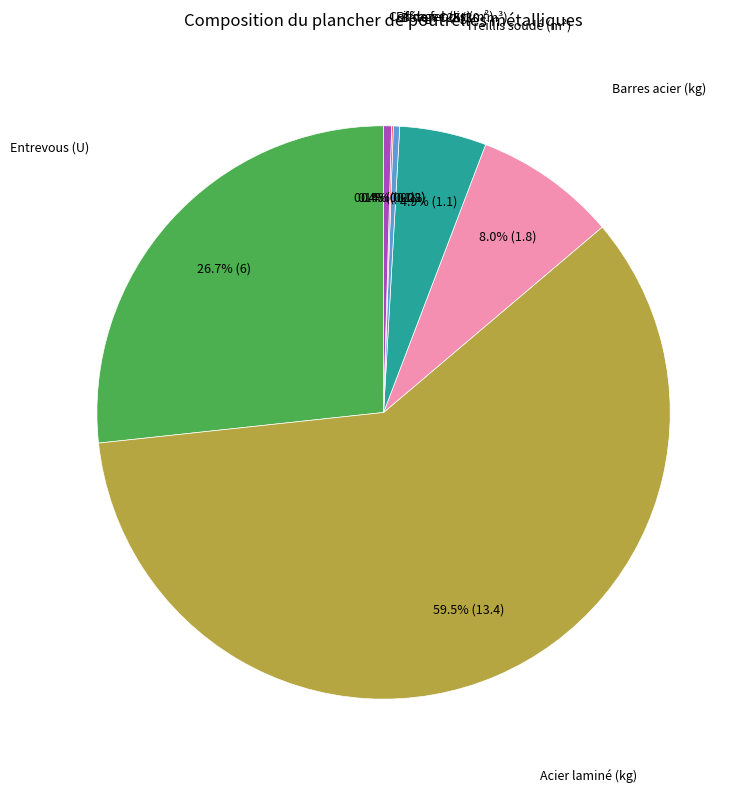

Does any single category account for the majority?

Yes